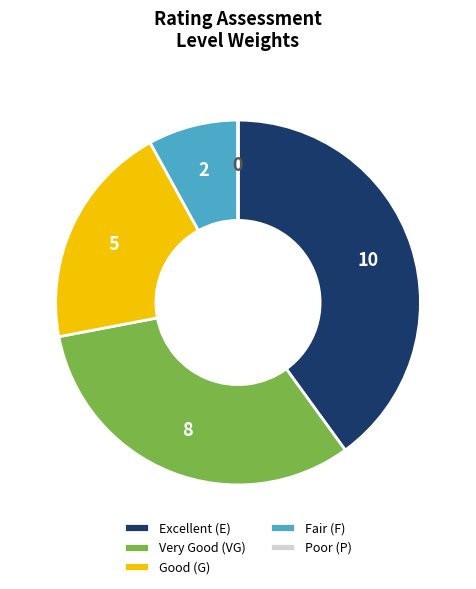

Which category has the biggest portion of the pie?

Excellent (E)